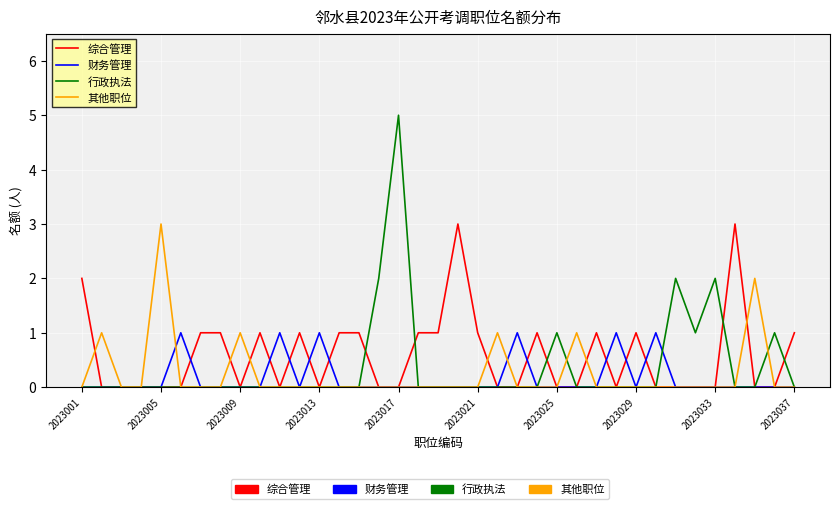

What is the greatest value displayed?

5